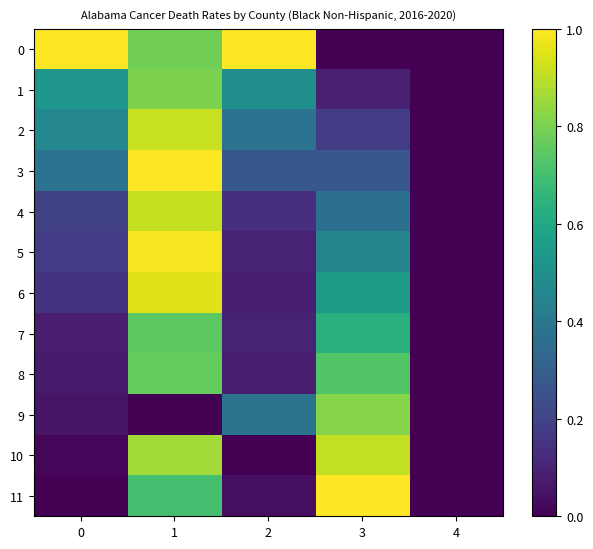

At 3, list the series in order from smallest to largest.

0, 1, 2, 3, 4, 5, 6, 7, 8, 9, 10, 11